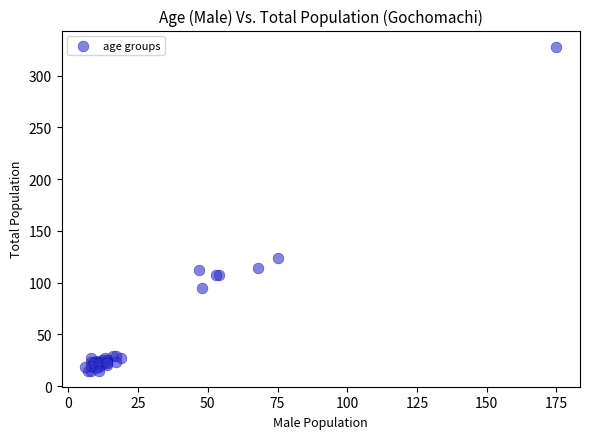

What Y value in the scatter plot is closest to 171?

124